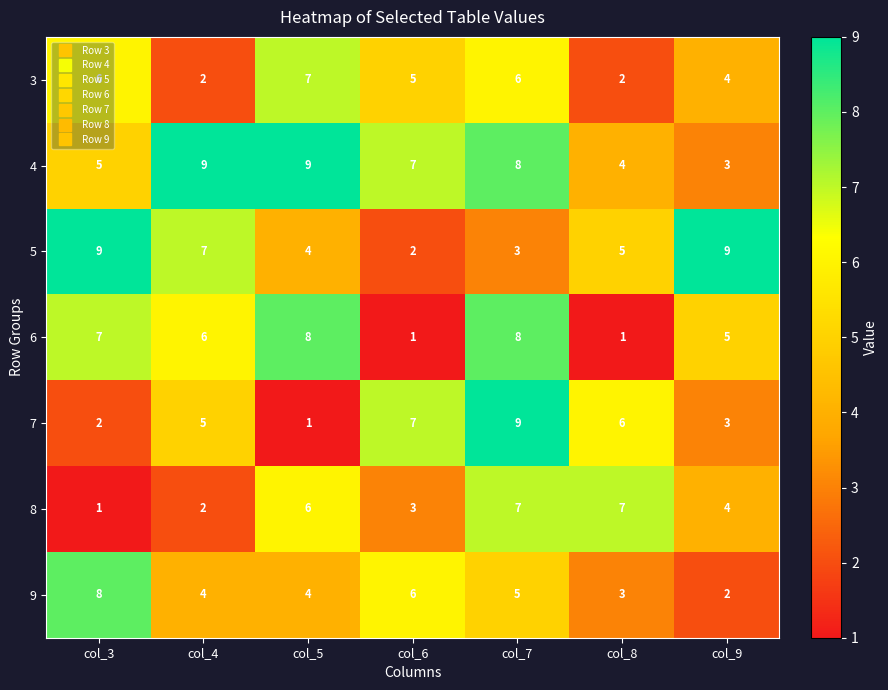

Which series has the largest total across all categories?

4